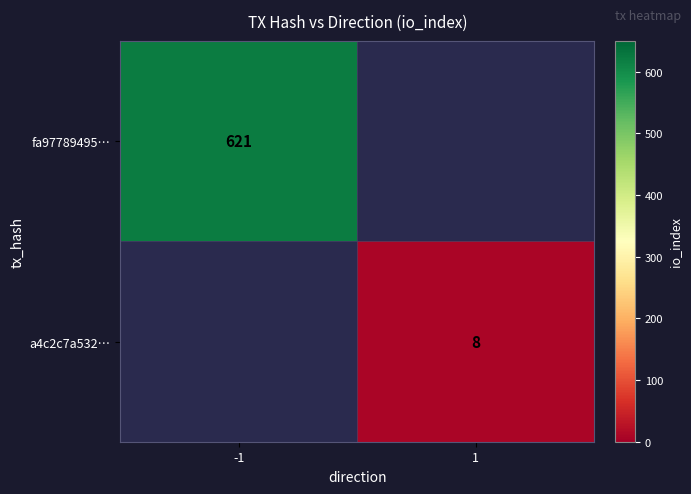

True or false: a4c2c7a532… has a value of 8 at 1.

True